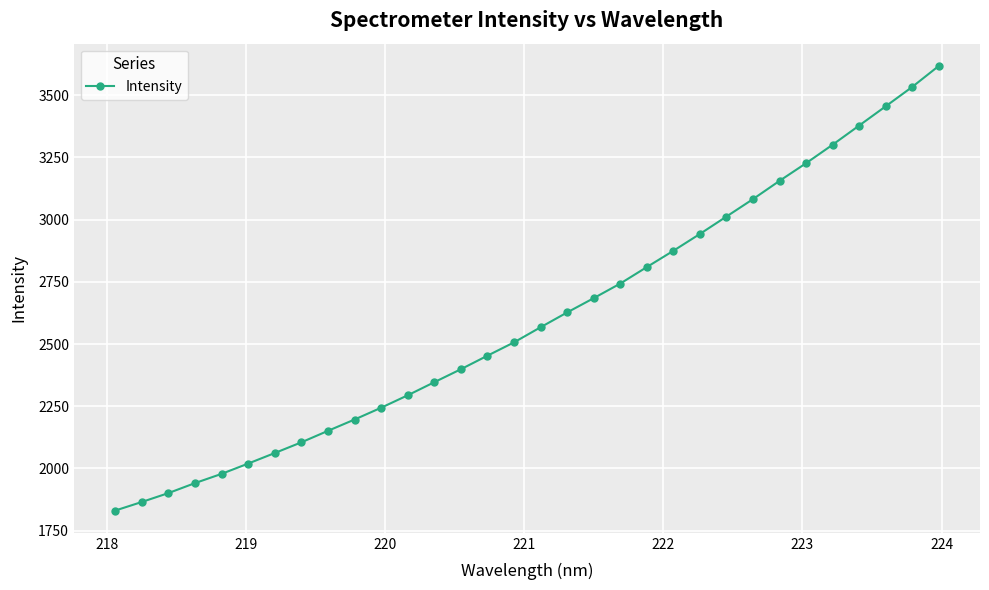

What is the difference between the maximum and minimum values?

1786.3